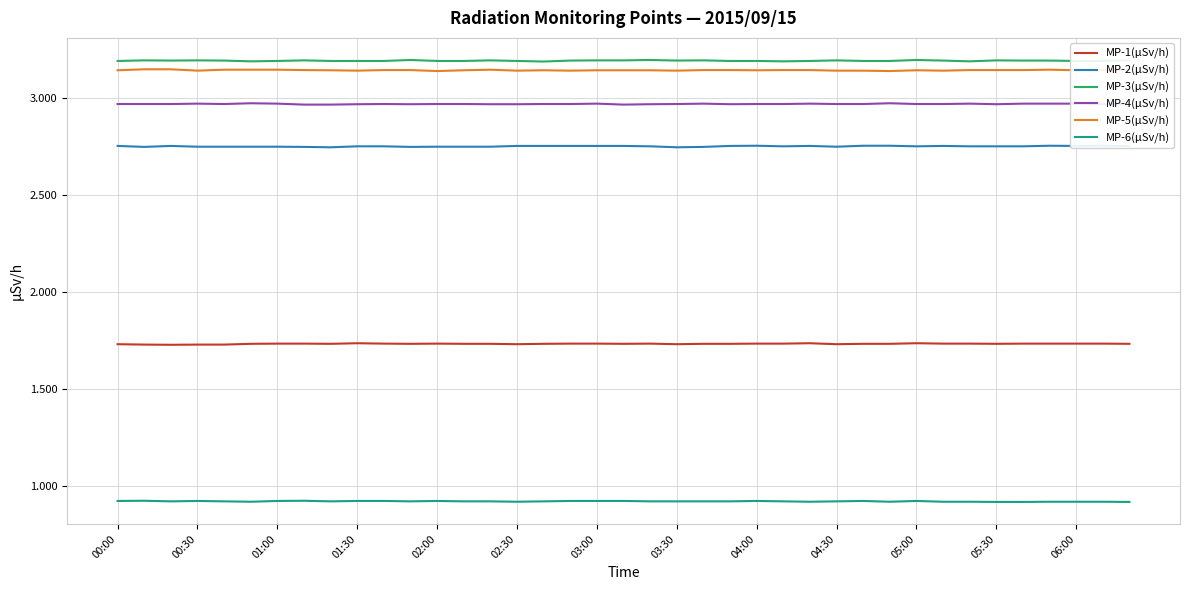

In MP-6(µSv/h), how many points are higher than both neighbors (excluding endpoints)?

7